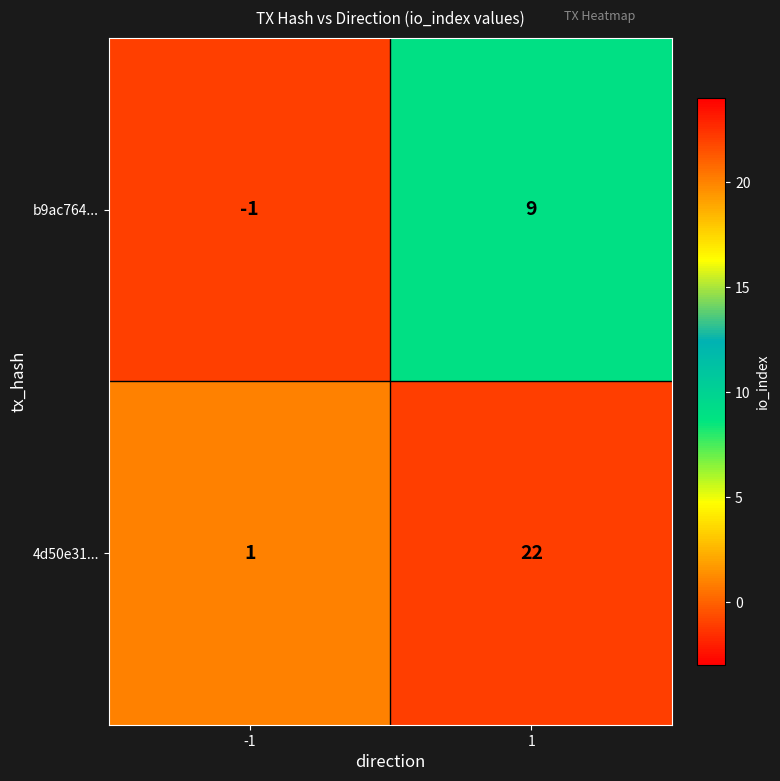

What value does the b9ac764... series have at 1, to the nearest 5?

10